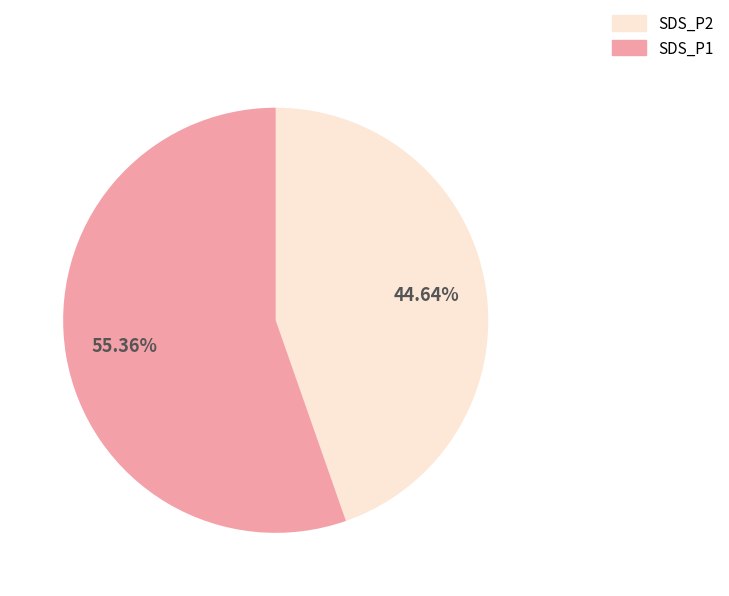

Does any single category account for the majority?

Yes